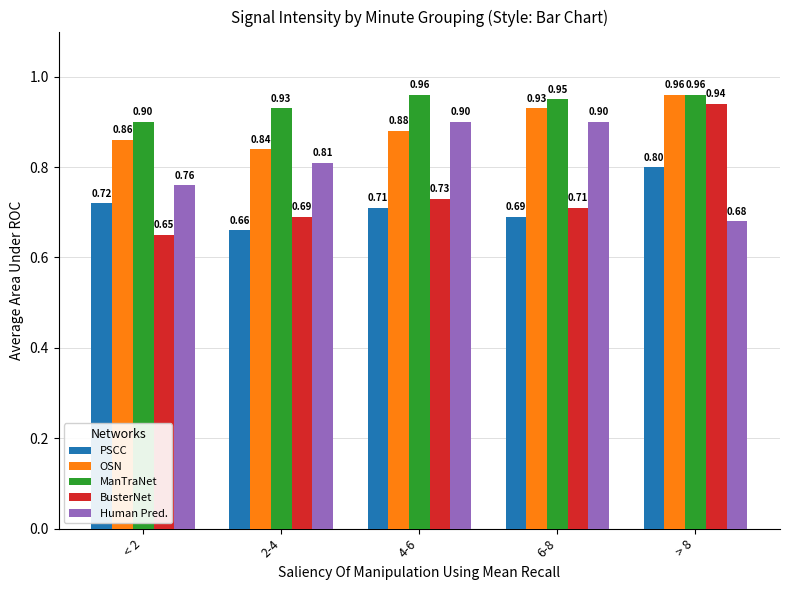

Rank the series at 6-8 from highest to lowest value.

ManTraNet, OSN, Human Pred., BusterNet, PSCC